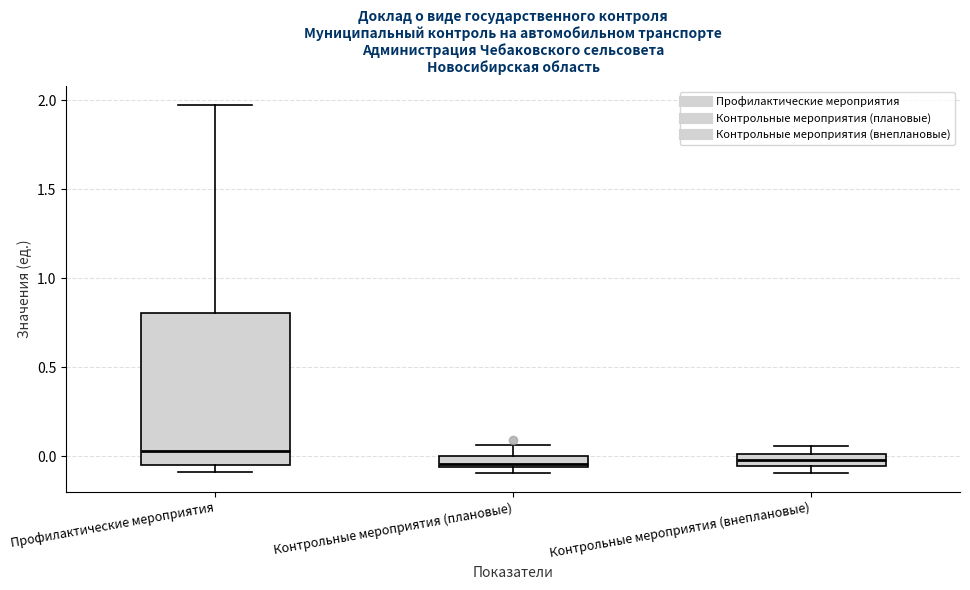

Which box is the tallest, from its lower edge to its upper edge?

Профилактические мероприятия